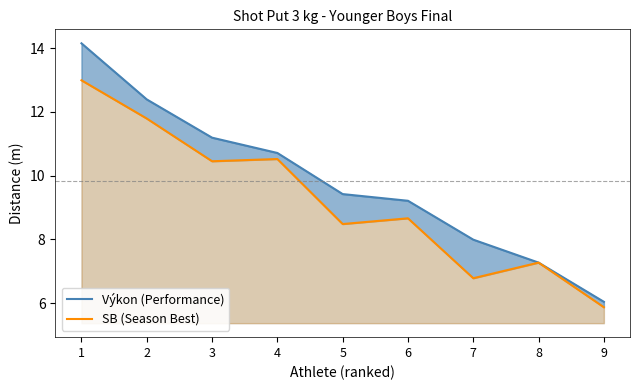

What is the difference between the highest and lowest values at 1?

1.2